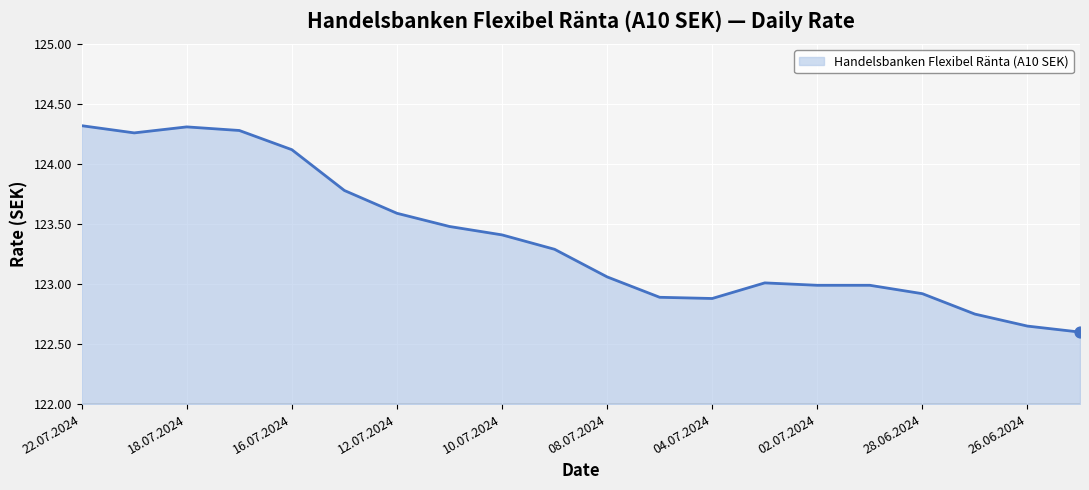

What is the difference between the maximum and minimum values?

1.7